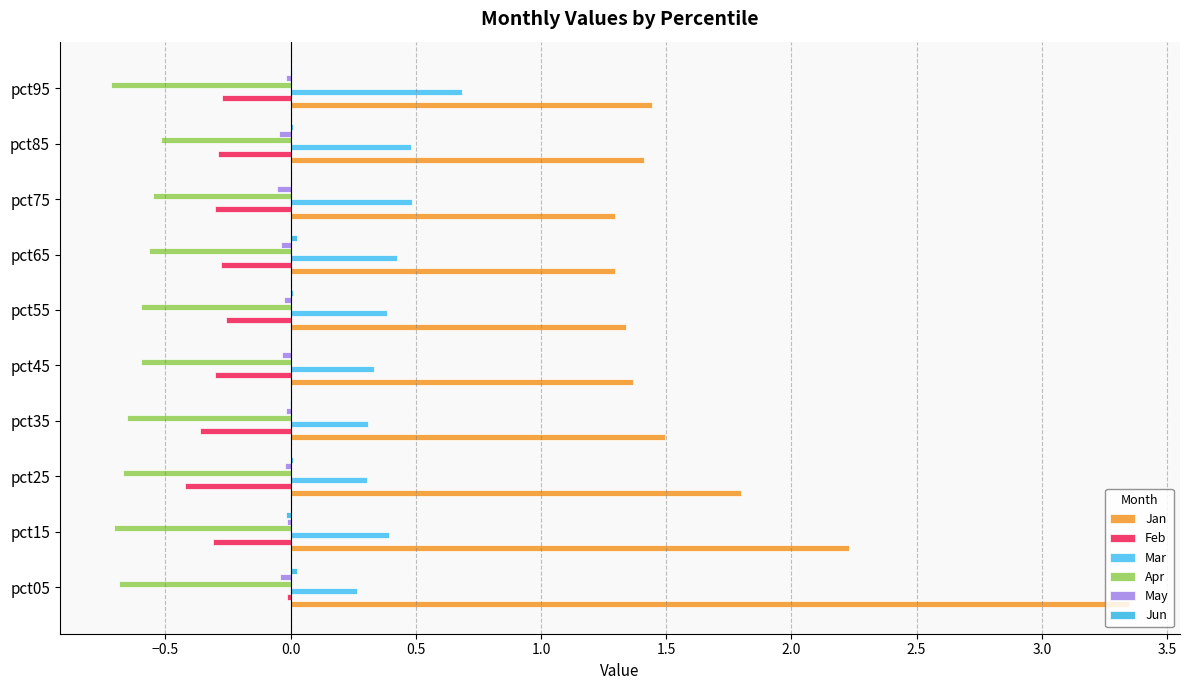

Count the number of categories in the chart.

10